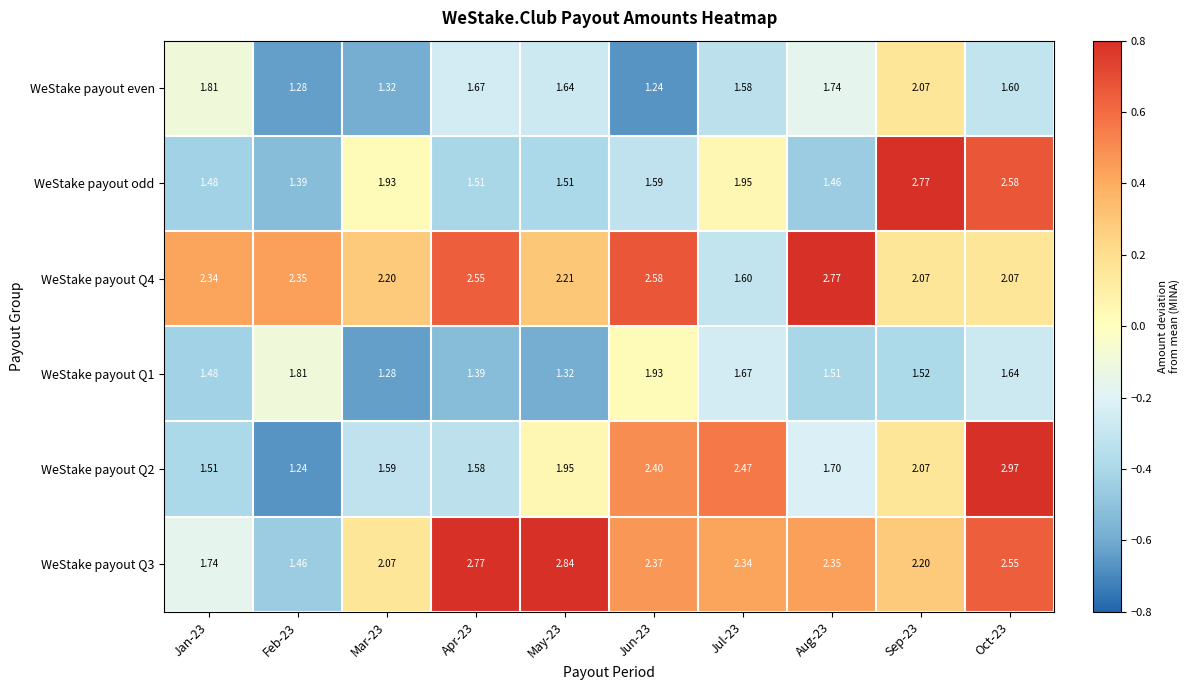

Between Jun-23 and Oct-23, which series saw the biggest shift?

WeStake payout odd